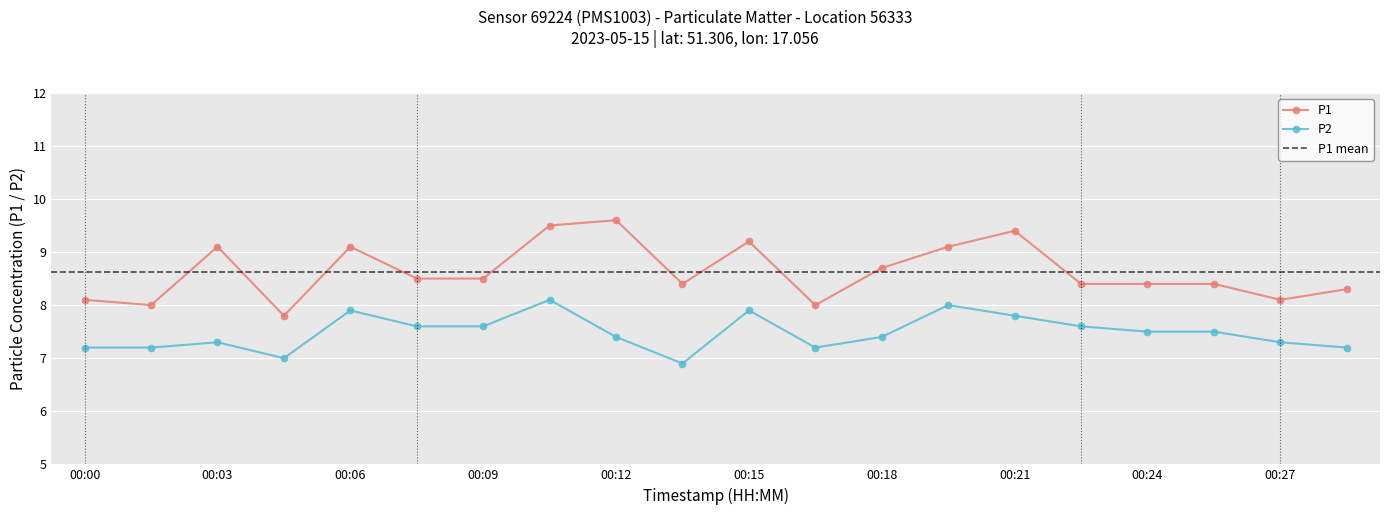

At 00:26, list the series in order from smallest to largest.

P2, P1